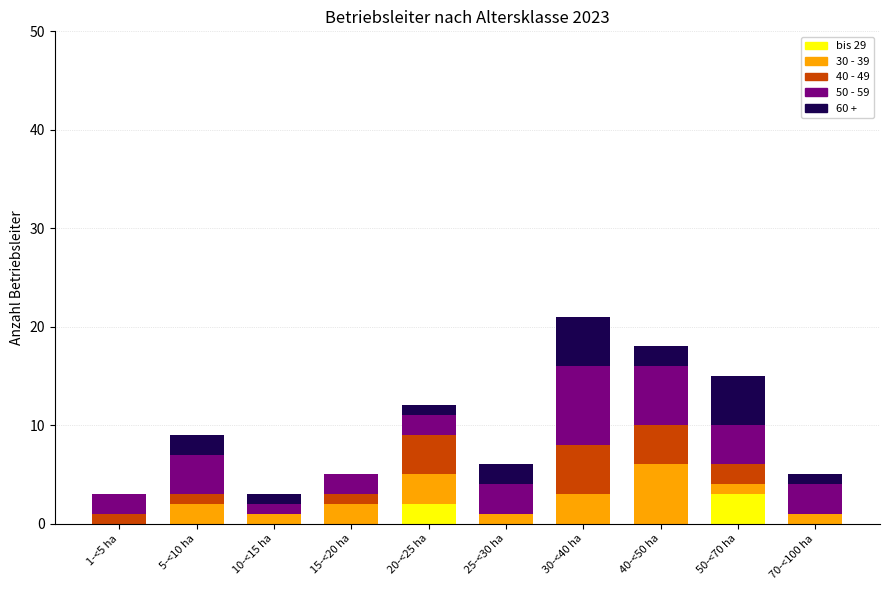

Is it true that bis 29 equals 0 at 70-<100 ha?

True